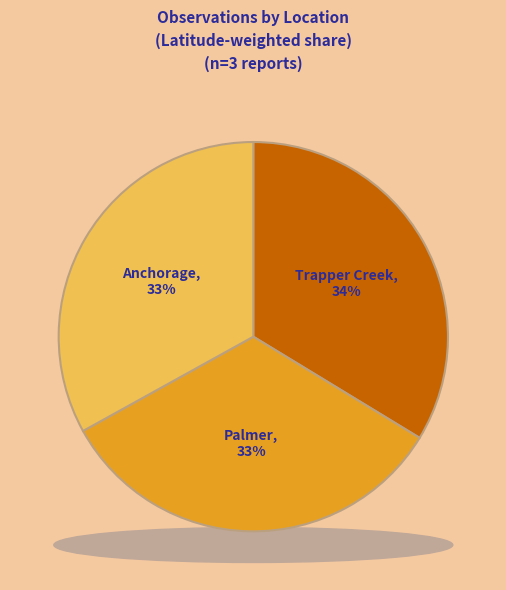

The Palmer
(HOME ARTICLE) slice represents 45% of the pie. True or false?

False